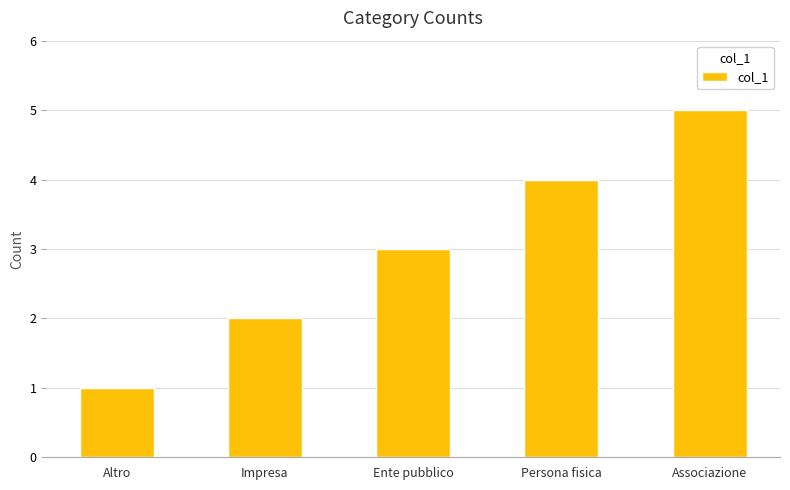

What position from the right is Altro?

5